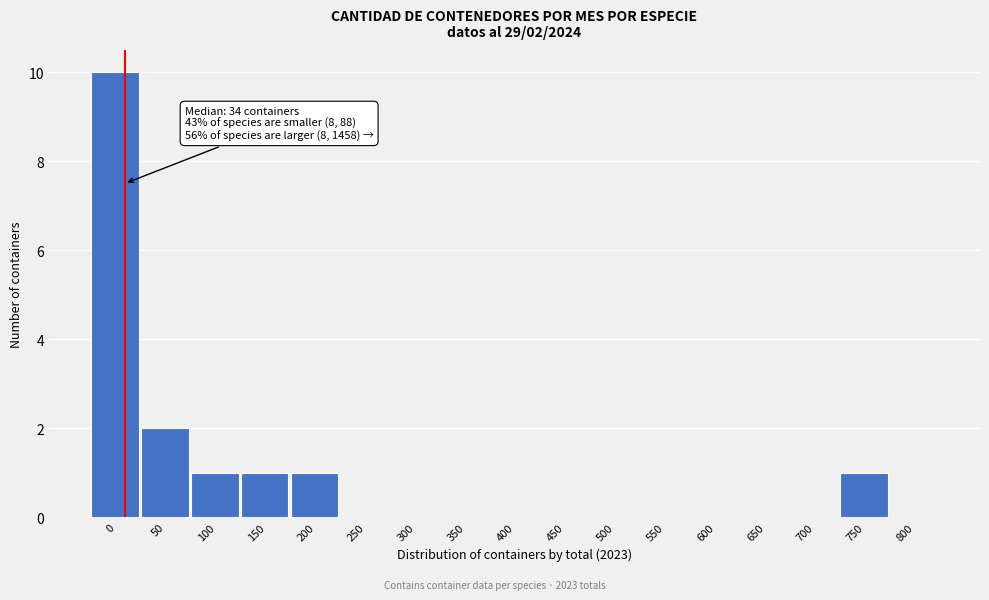

Reading left to right, extract all data points from this chart.

0=10	50=2	100=1	150=1	200=1	250=0	300=0	350=0	400=0	450=0	500=0	550=0	600=0	650=0	700=0	750=1	800=0